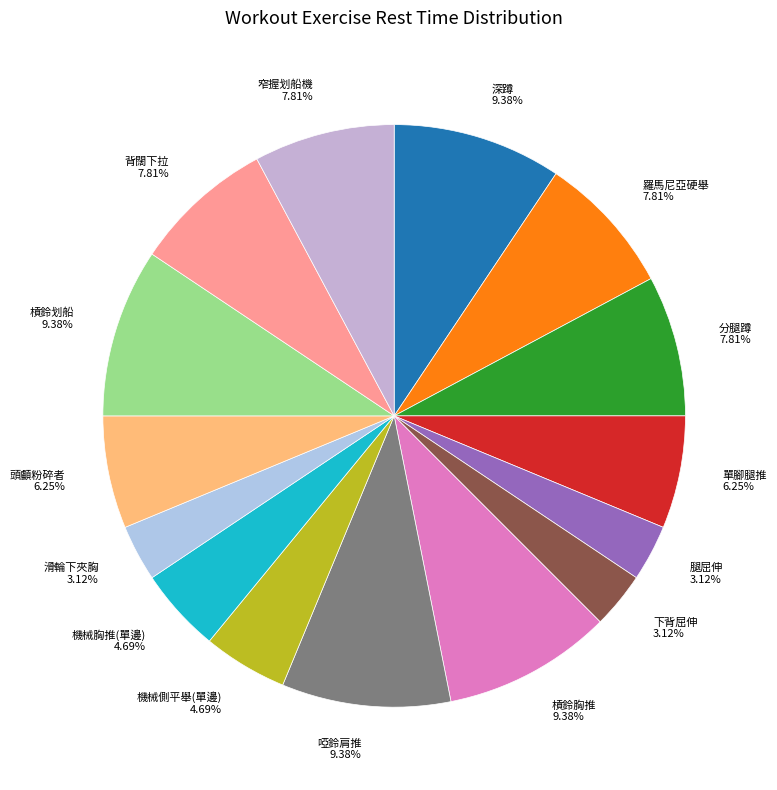

The 窄握划船機 slice represents 8% of the pie. True or false?

True